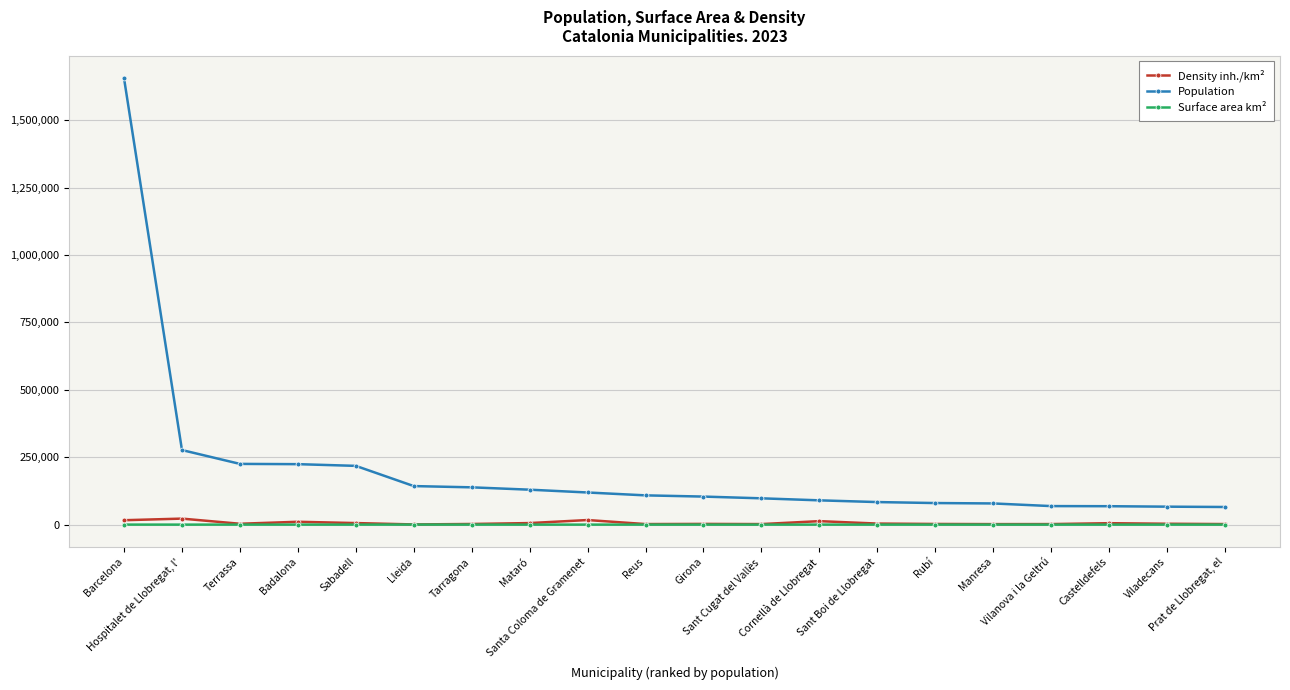

True or false: Surface area km² and Population cross at least once.

False